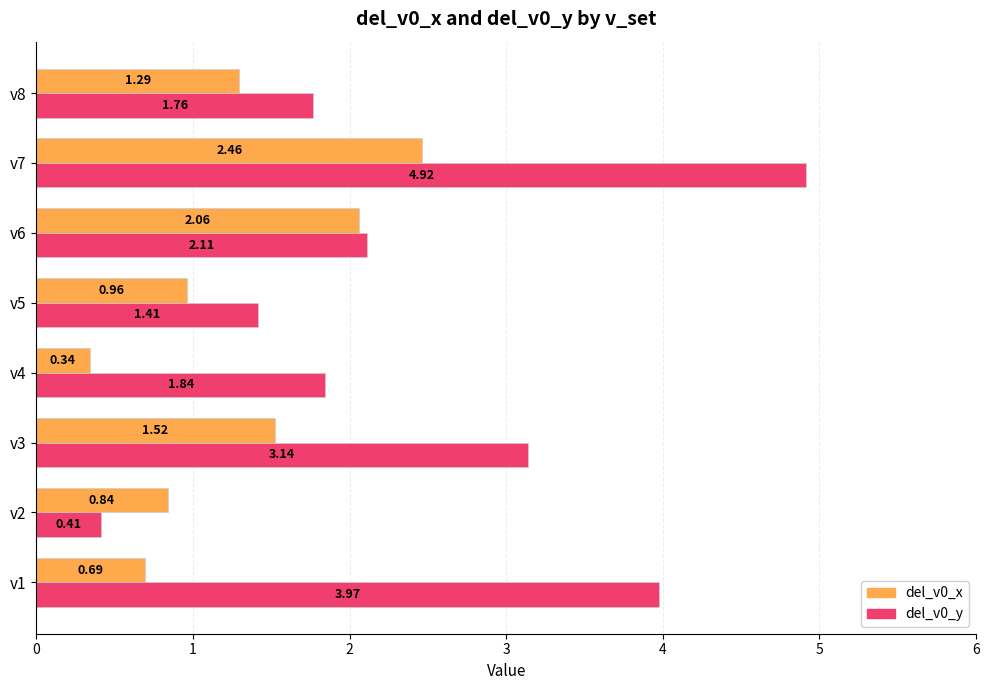

What is the sum of the del_v0_y values at v8 and v4?

3.6